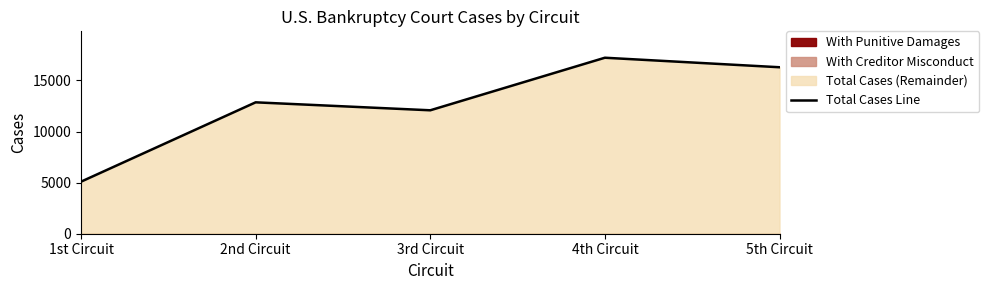

List the labels in order of value, smallest first.

1st Circuit, 3rd Circuit, 2nd Circuit, 5th Circuit, 4th Circuit